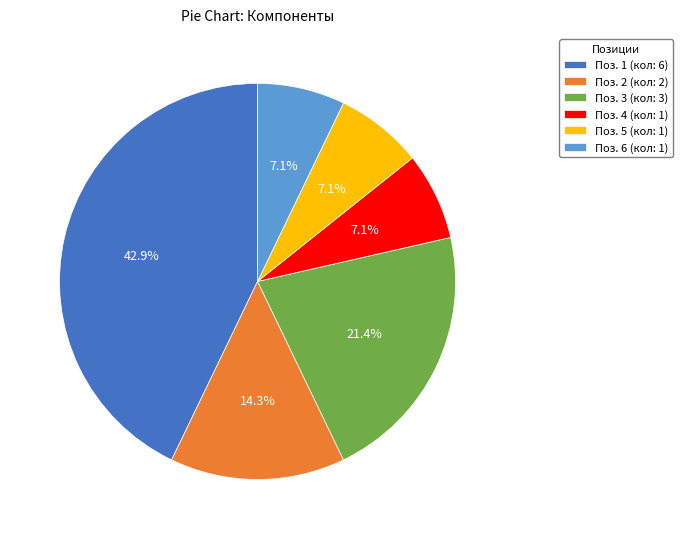

Does Поз. 5 (кол: 1) represent more than half of the total?

No